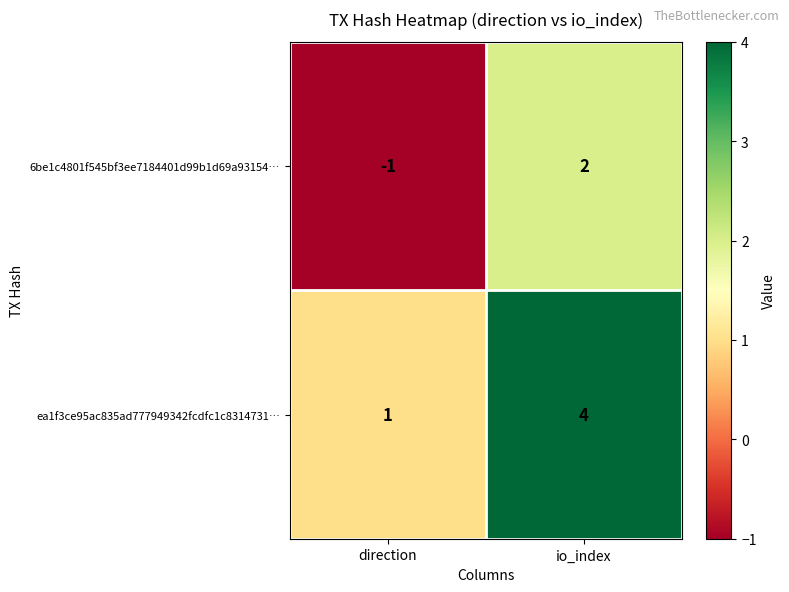

What is the difference between the highest and lowest values at io_index?

2